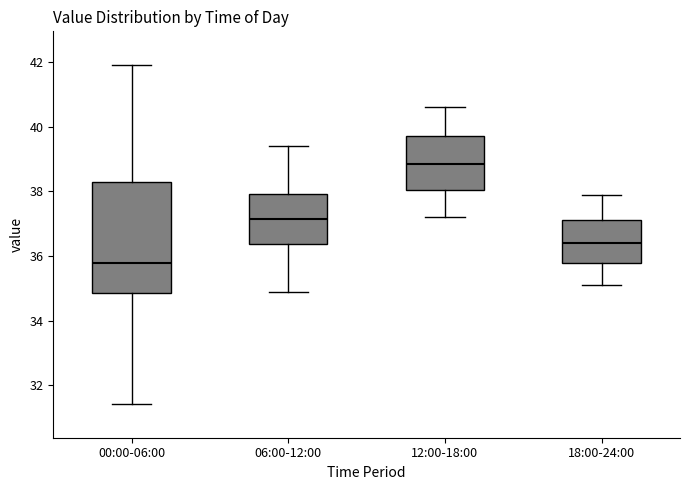

Which box is the tallest, from its lower edge to its upper edge?

00:00-06:00